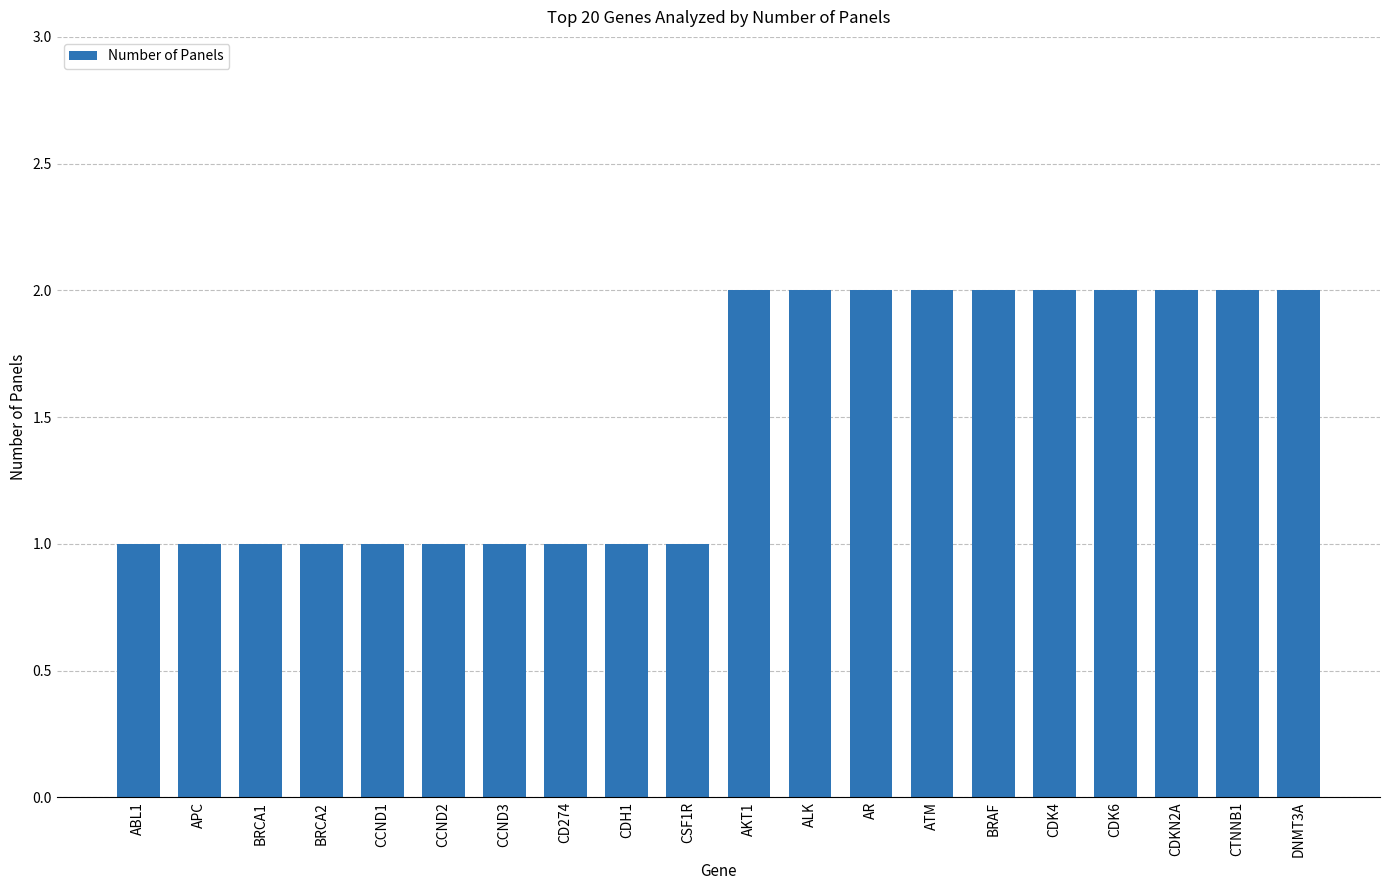

What is the label of the 1st bar from the right?

DNMT3A